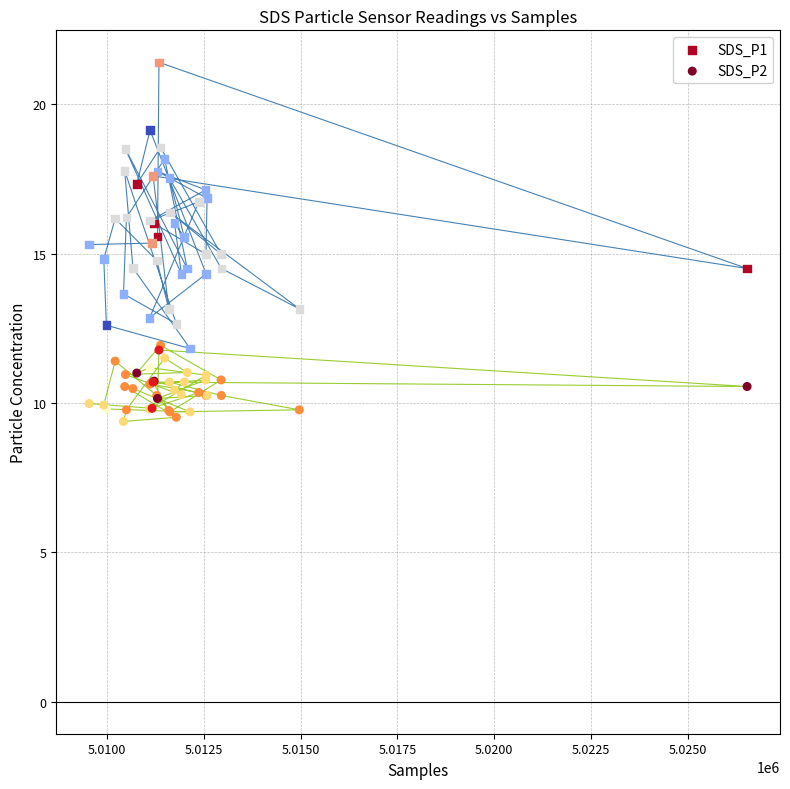

What is the X range (max minus min) for the scatter plot?

16989.0